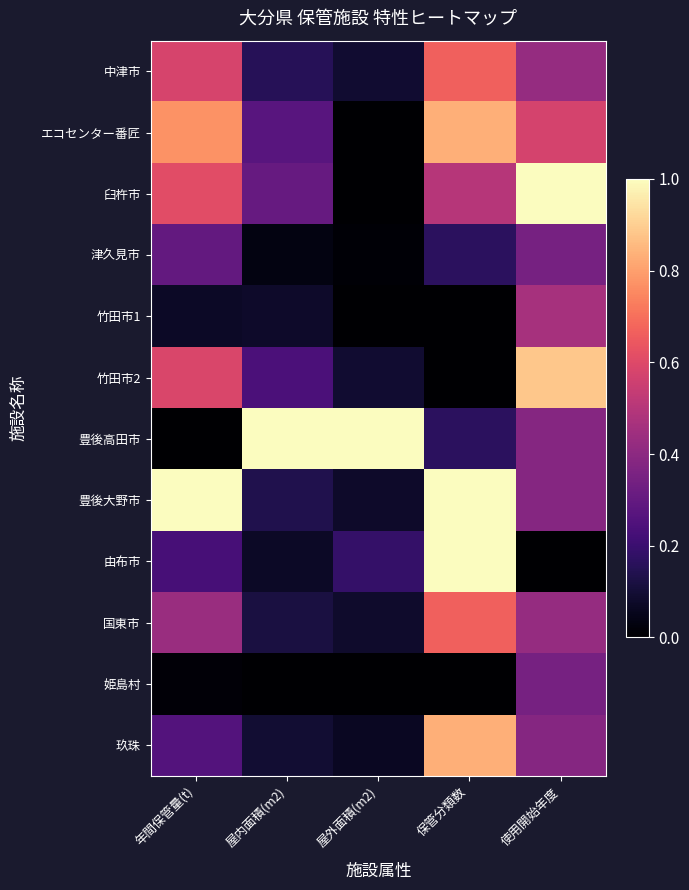

Reading right to left, extract all data points from this chart.

中津市: 使用開始年度=0.4	保管分類数=0.7	屋外面積(m2)=0.1	屋内面積(m2)=0.2	年間保管量(t)=0.6
エコセンター番匠: 使用開始年度=0.6	保管分類数=0.8	屋外面積(m2)=0.0	屋内面積(m2)=0.3	年間保管量(t)=0.8
臼杵市: 使用開始年度=1.0	保管分類数=0.5	屋外面積(m2)=0.0	屋内面積(m2)=0.3	年間保管量(t)=0.6
津久見市: 使用開始年度=0.3	保管分類数=0.2	屋外面積(m2)=0.0	屋内面積(m2)=0.0	年間保管量(t)=0.3
竹田市1: 使用開始年度=0.5	保管分類数=0.0	屋外面積(m2)=0.0	屋内面積(m2)=0.1	年間保管量(t)=0.1
竹田市2: 使用開始年度=0.9	保管分類数=0.0	屋外面積(m2)=0.1	屋内面積(m2)=0.2	年間保管量(t)=0.6
豊後高田市: 使用開始年度=0.4	保管分類数=0.2	屋外面積(m2)=1.0	屋内面積(m2)=1.0	年間保管量(t)=0.0
豊後大野市: 使用開始年度=0.4	保管分類数=1.0	屋外面積(m2)=0.1	屋内面積(m2)=0.1	年間保管量(t)=1.0
由布市: 使用開始年度=0.0	保管分類数=1.0	屋外面積(m2)=0.2	屋内面積(m2)=0.1	年間保管量(t)=0.2
国東市: 使用開始年度=0.4	保管分類数=0.7	屋外面積(m2)=0.1	屋内面積(m2)=0.1	年間保管量(t)=0.4
姫島村: 使用開始年度=0.3	保管分類数=0.0	屋外面積(m2)=0.0	屋内面積(m2)=0.0	年間保管量(t)=0.0
玖珠: 使用開始年度=0.4	保管分類数=0.8	屋外面積(m2)=0.1	屋内面積(m2)=0.1	年間保管量(t)=0.3